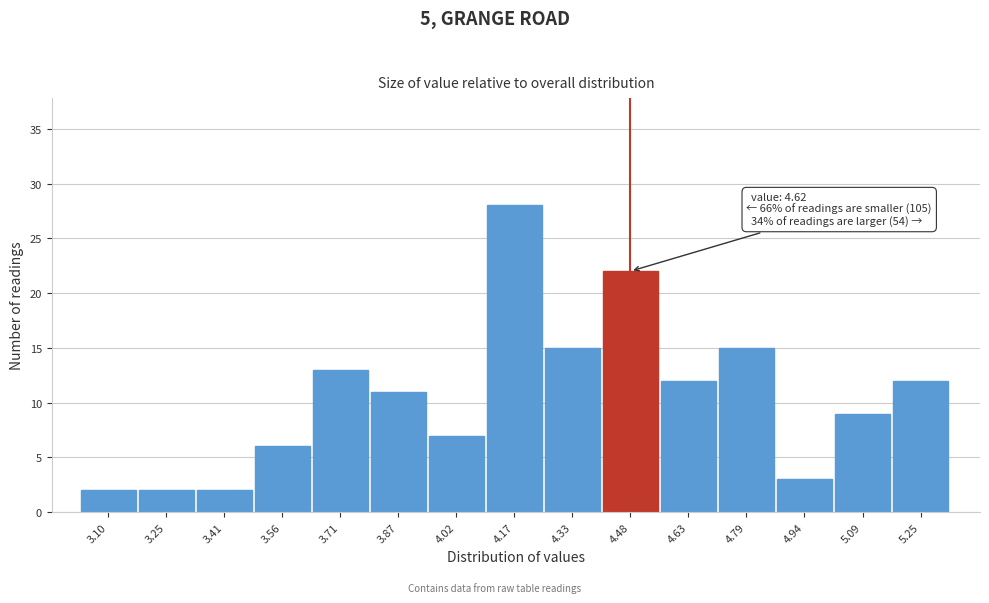

Reading left to right, transcribe all the data shown in this chart.

3.10=2	3.25=2	3.41=2	3.56=6	3.71=13	3.87=11	4.02=7	4.17=28	4.33=15	4.48=22	4.63=12	4.79=15	4.94=3	5.09=9	5.25=12